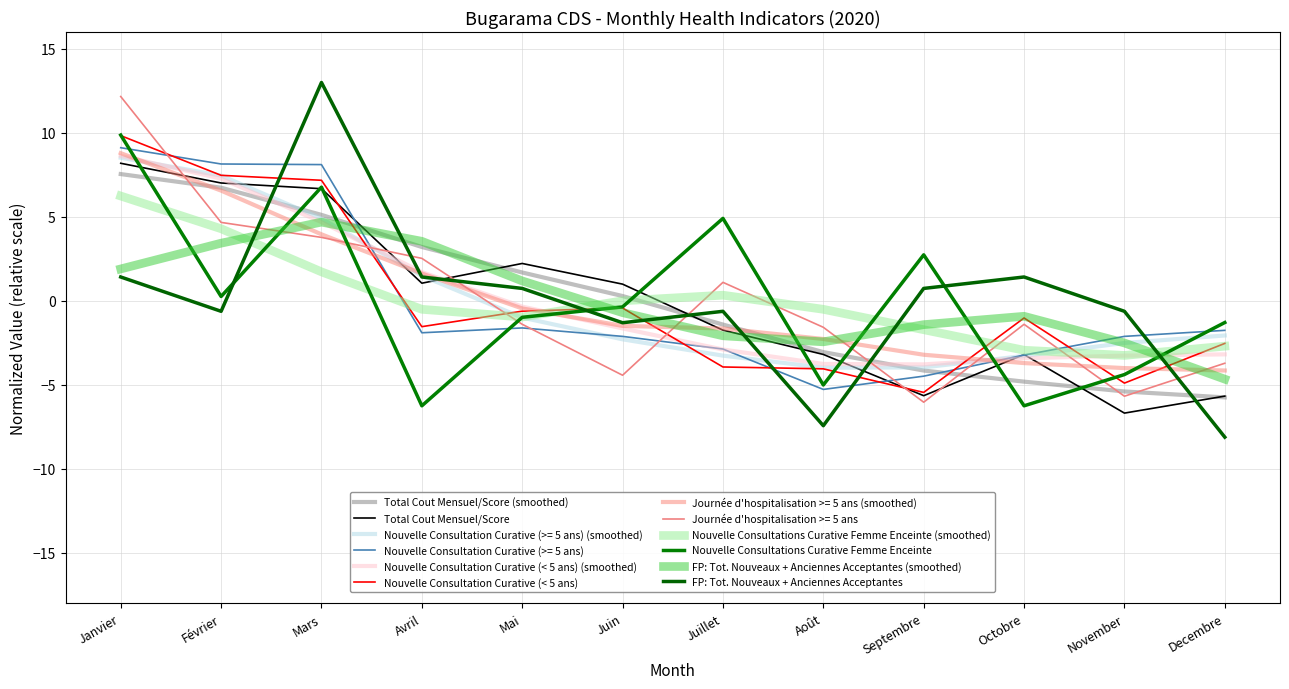

At how many categories does at least one series exceed 10?

2